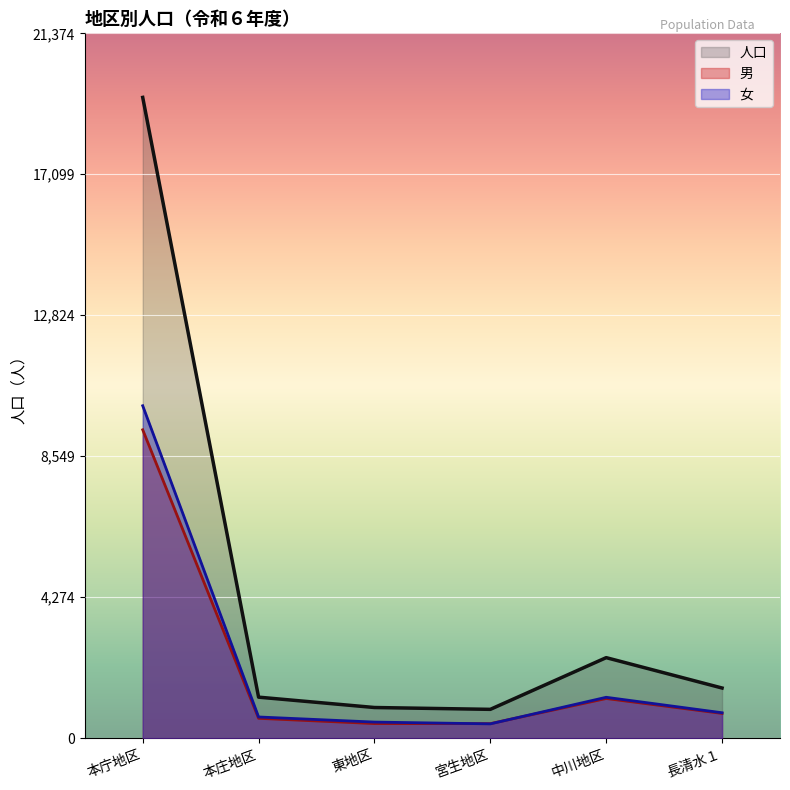

What value does the 男 series have at 長清水１, to the nearest 50?

750